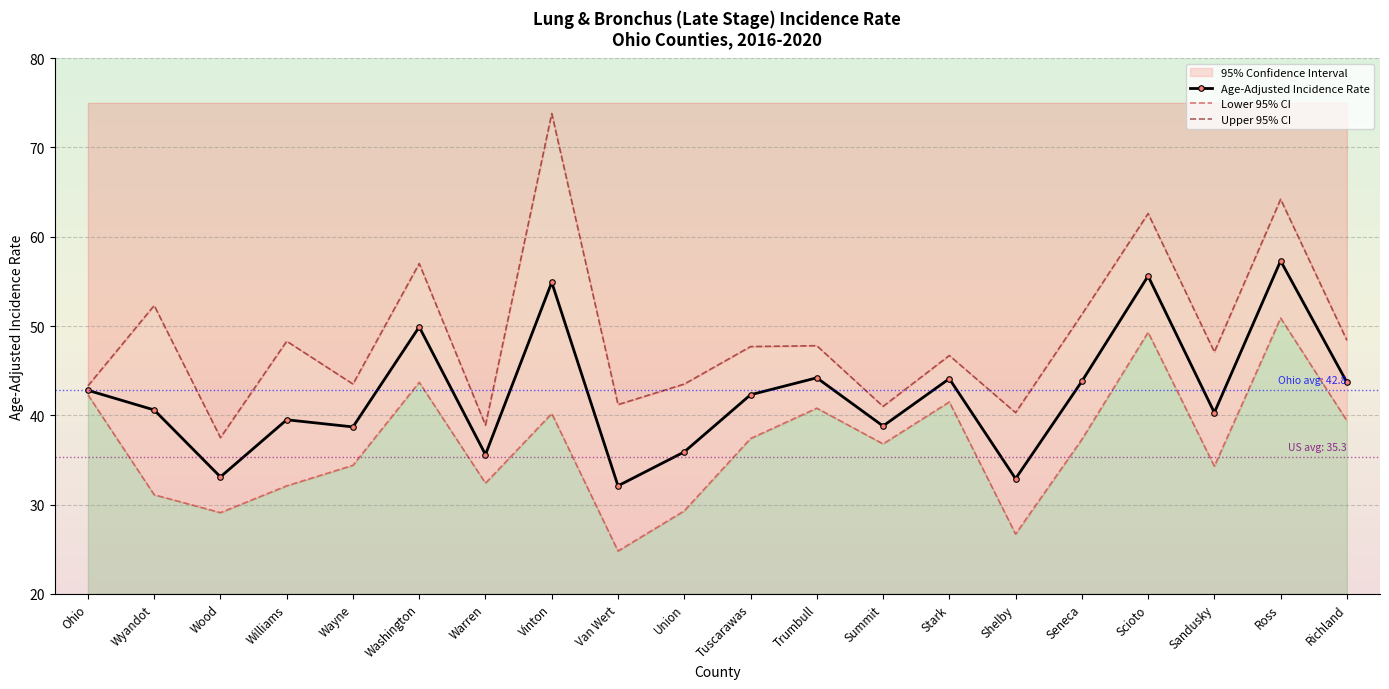

What are all the series names shown in the legend?

Age-Adjusted Incidence Rate, Lower 95% CI, Upper 95% CI